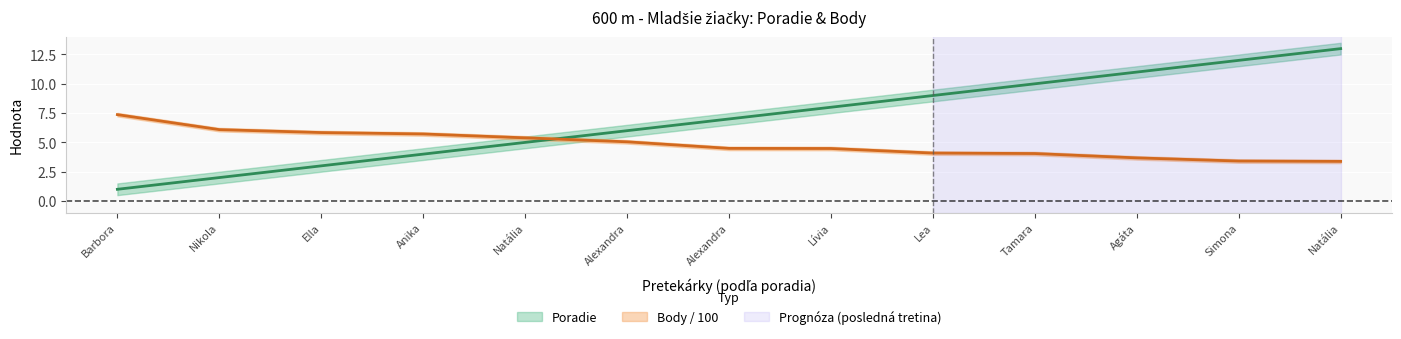

How many data points in Poradie are less than 7?

6